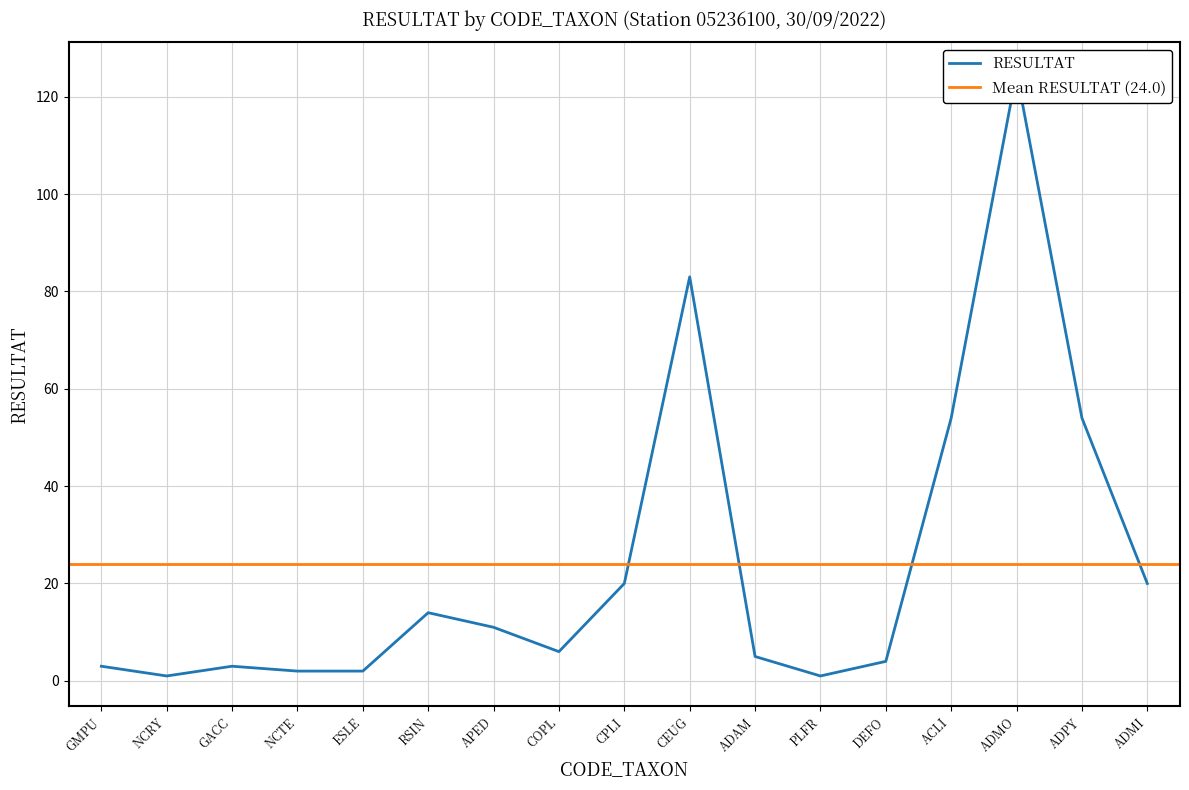

Rank the categories by value from highest to lowest.

ADMO, CEUG, ACLI, ADPY, CPLI, ADMI, RSIN, APED, COPL, ADAM, DEFO, GMPU, GACC, NCTE, ESLE, NCRY, PLFR